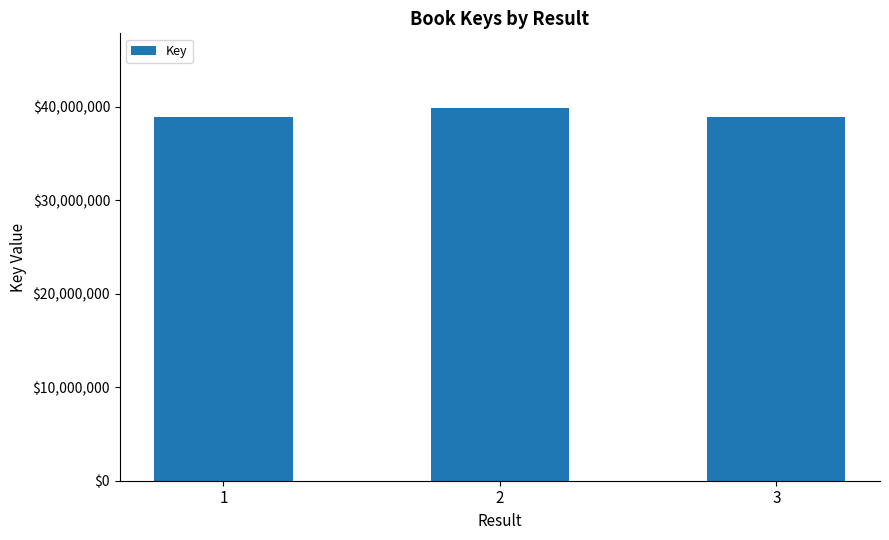

What is the value of the 3rd bar from the left?

38977323